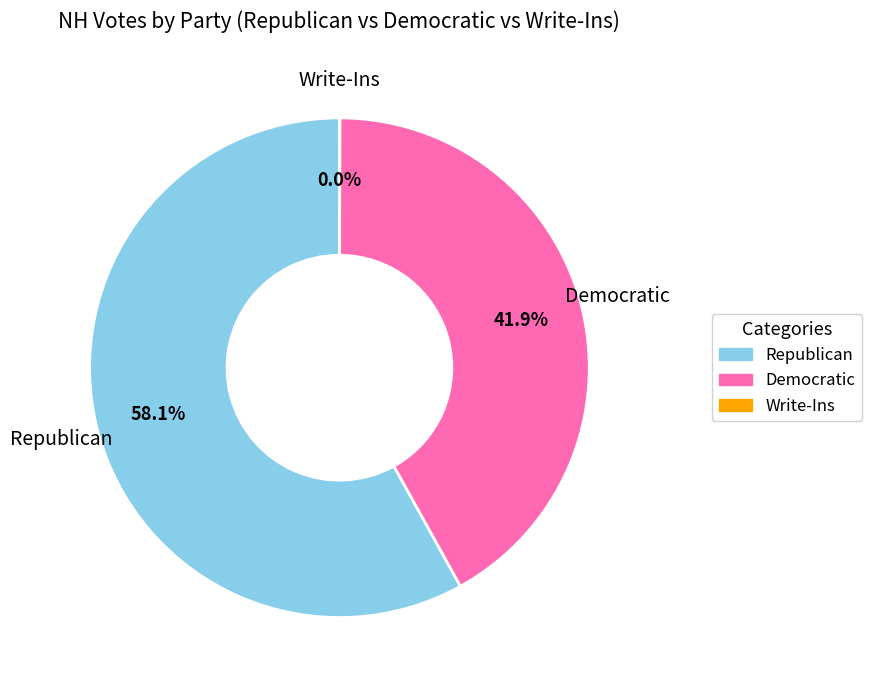

What is the largest slice in the pie chart?

Republican